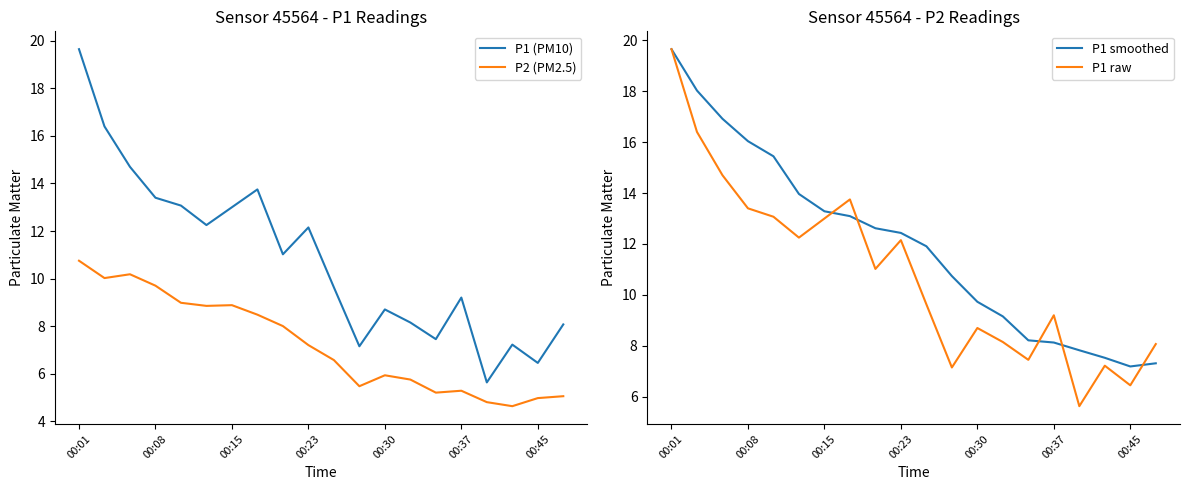

What position from the left is 17?

18